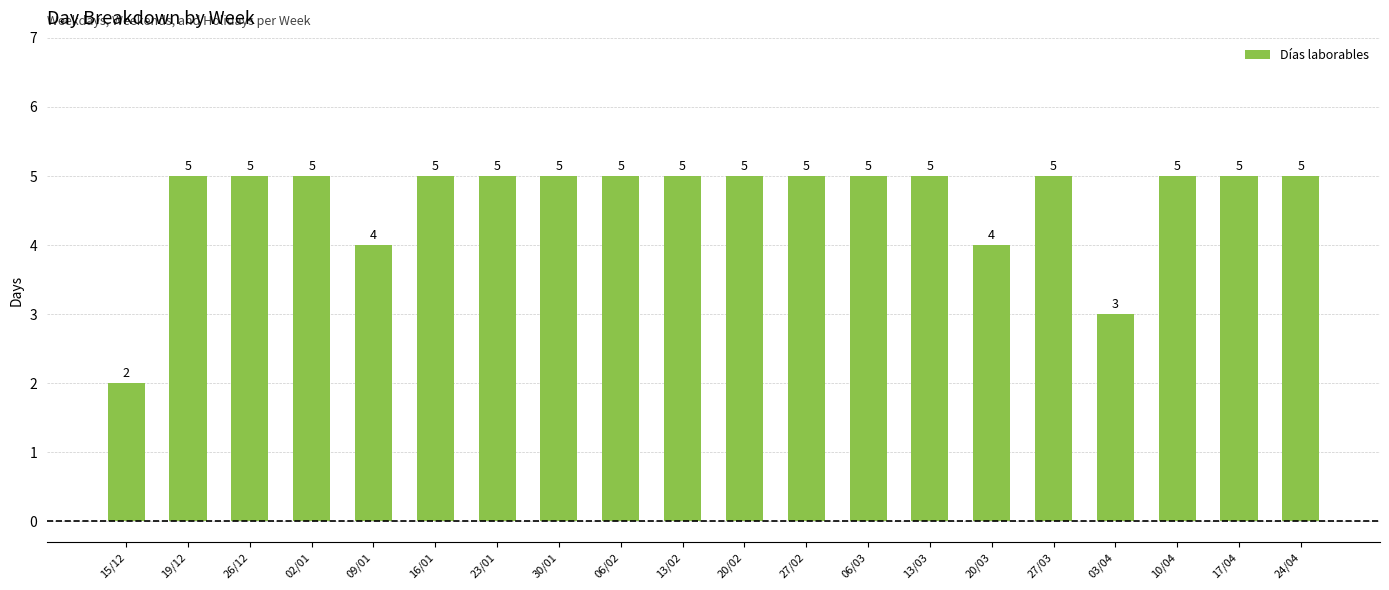

What is the difference between the values at 06/03 and 15/12?

3